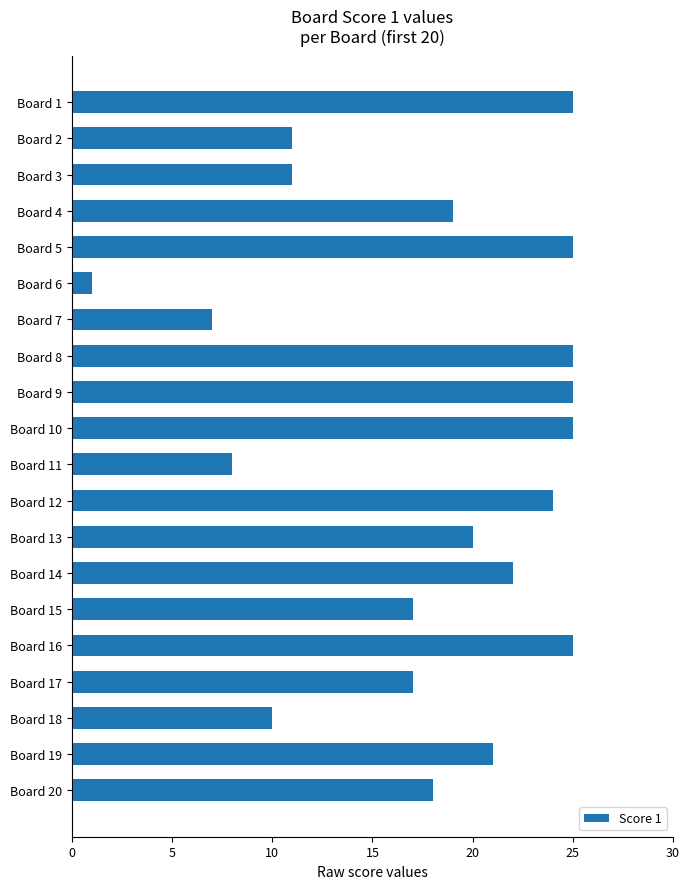

At which category does the chart reach its minimum across all series?

Board 6